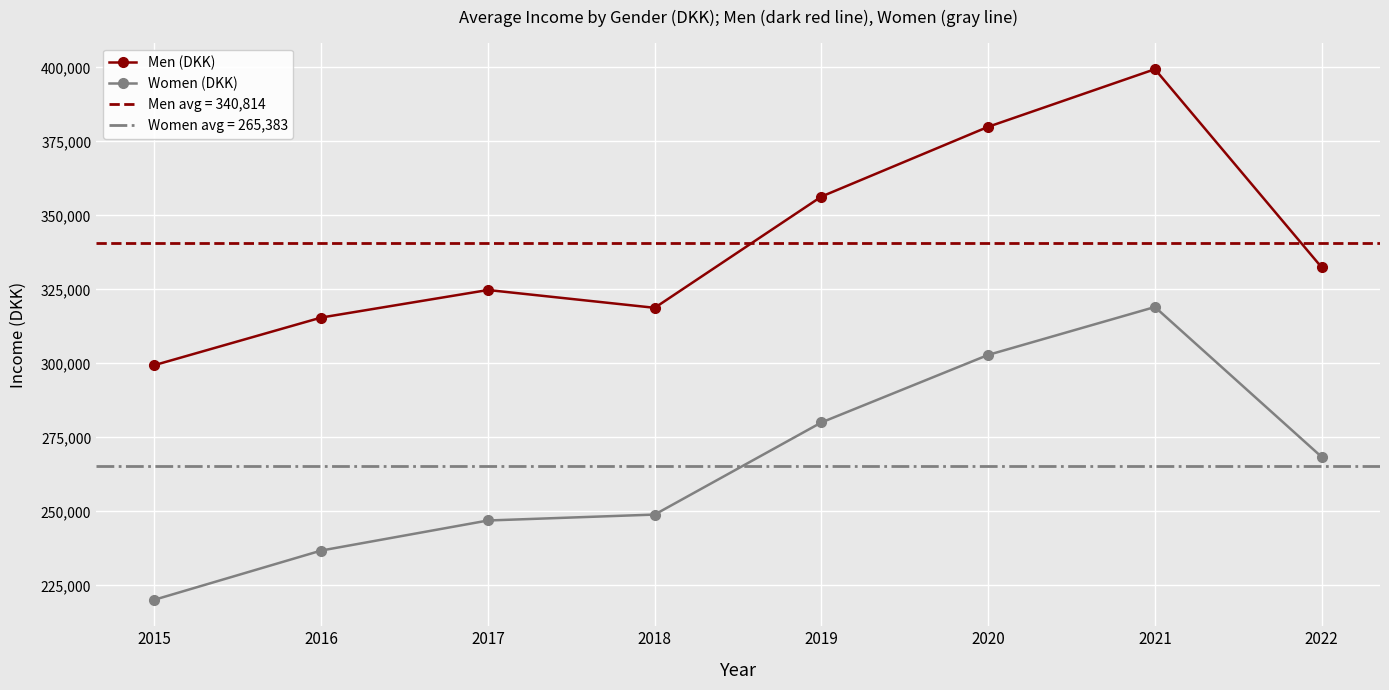

List the series in order of their peak value, highest first.

Men (DKK), Women (DKK)